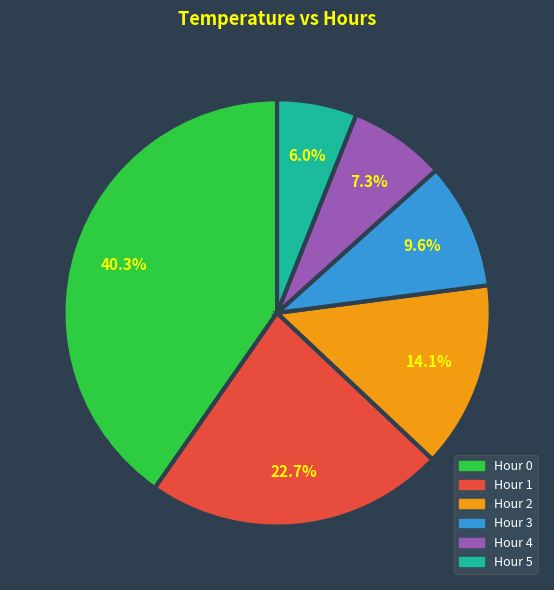

Does any single category account for the majority?

No